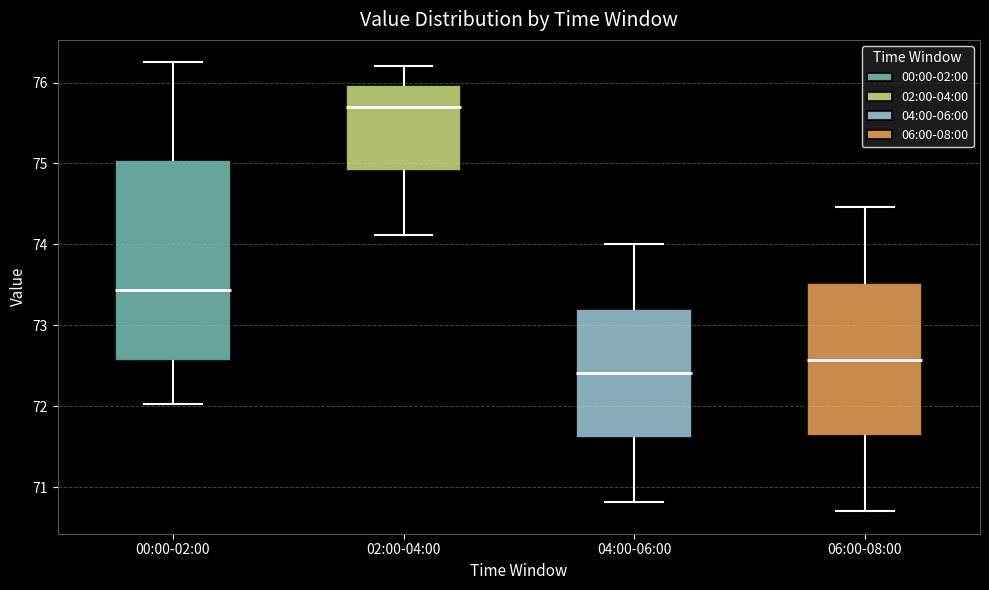

Where does the lower whisker of the box for 04:00-06:00 end on the y-axis? The values are not printed on the chart, so give them approximately, as read against the axis.

70.8